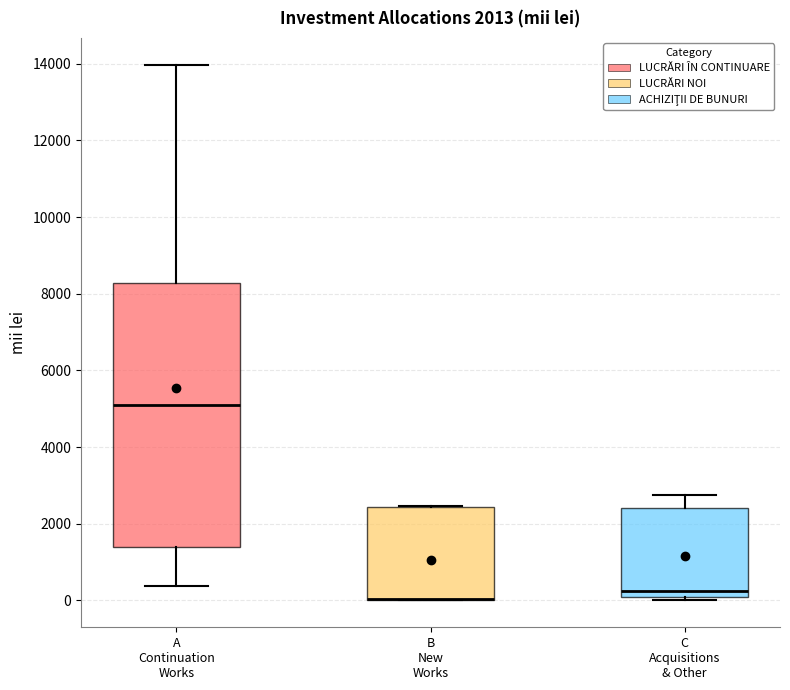

Where is the upper edge of the box for C Acquisitions & Other on the y-axis? The values are not printed on the chart, so give them approximately, as read against the axis.

2400